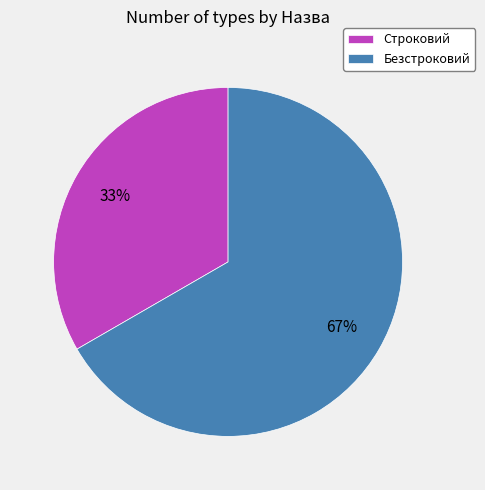

The Безстроковий slice represents 80% of the pie. True or false?

False